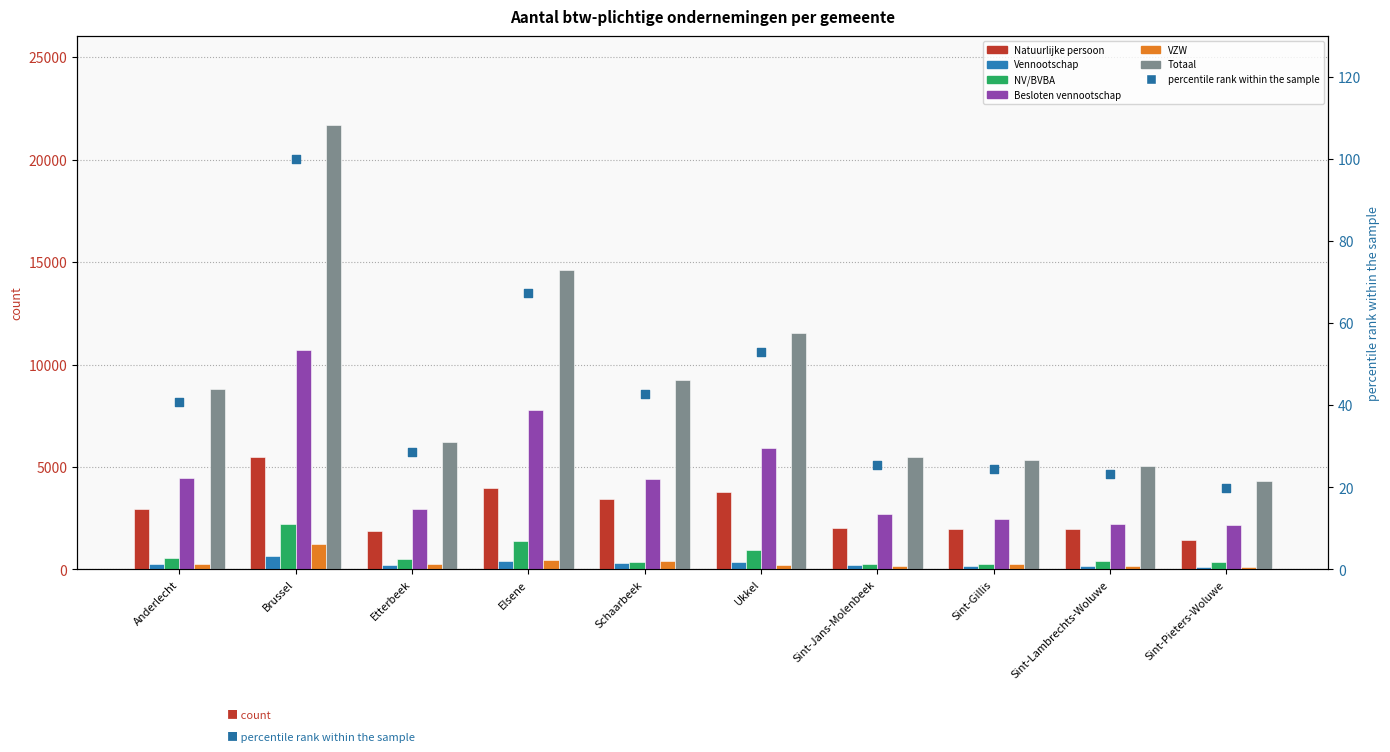

Which series contains the highest Y value?

Totaal